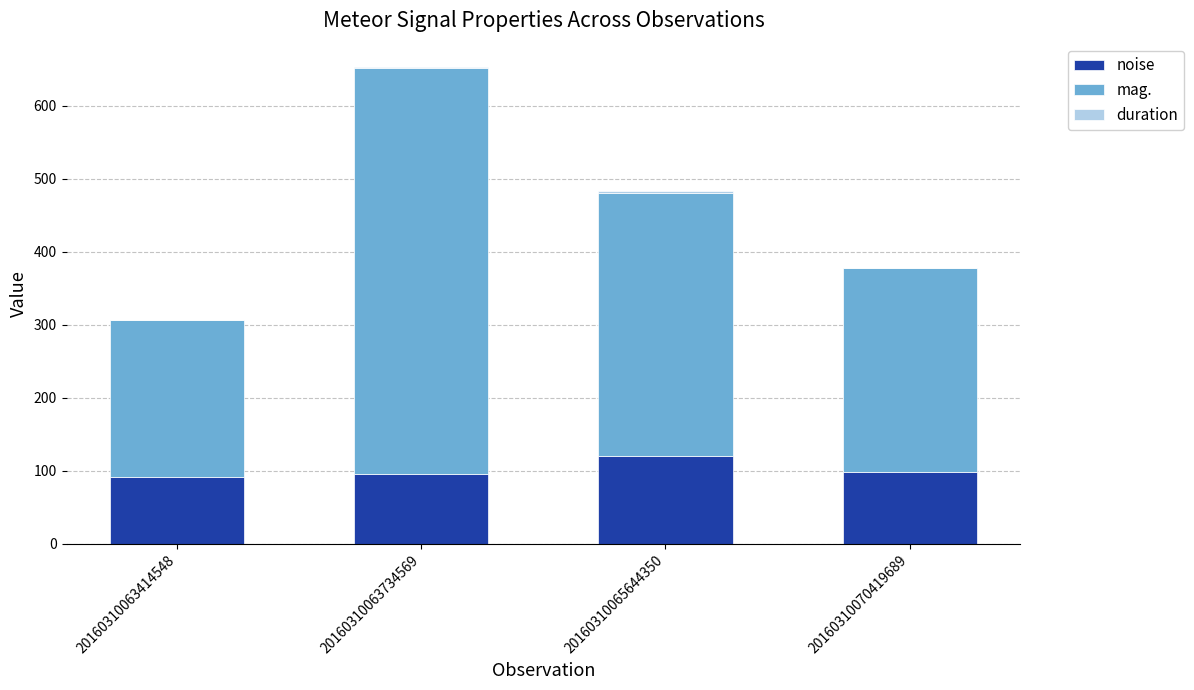

Is it true that noise equals 63.3 at 20160310070419689?

False